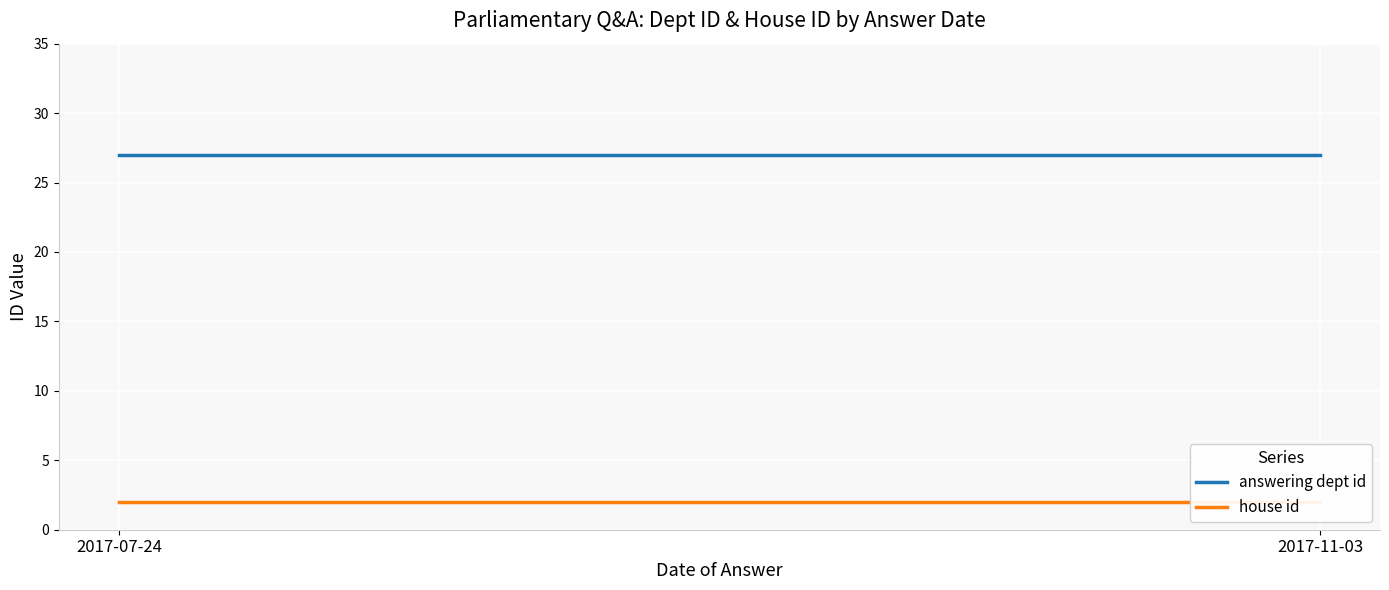

Reading left to right, what are all the values shown in this chart?

answering dept id: 2017-07-24=27	2017-11-03=27
house id: 2017-07-24=2	2017-11-03=2